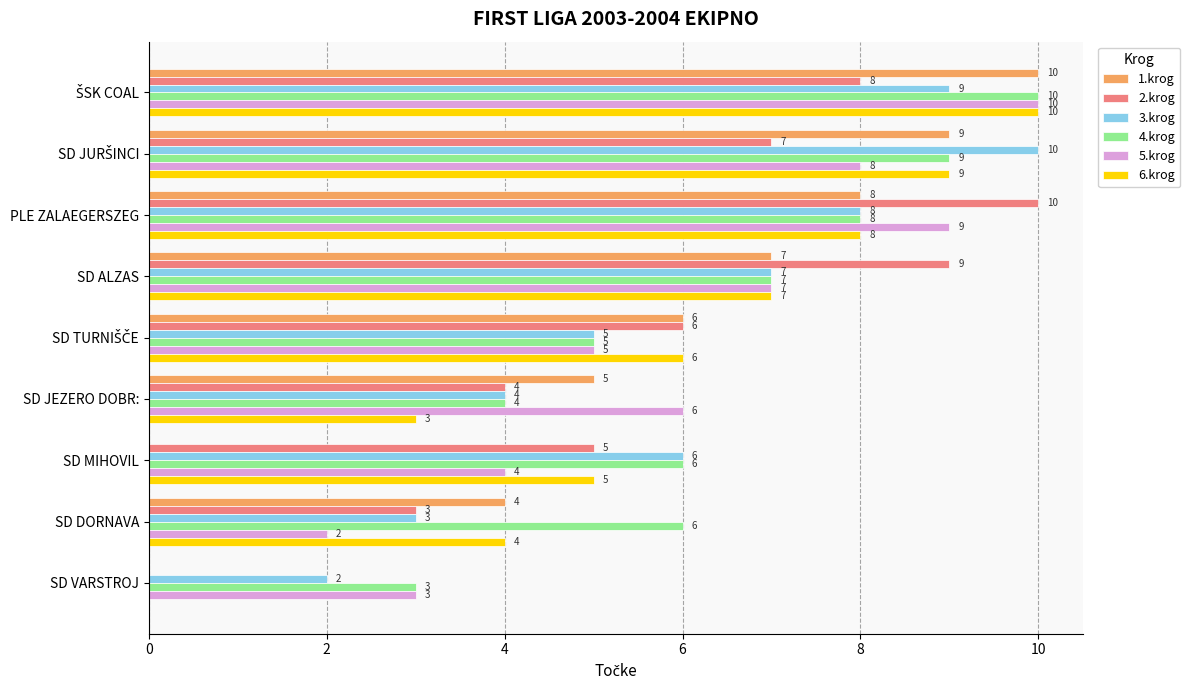

What is the sum of all 5.krog values?

54